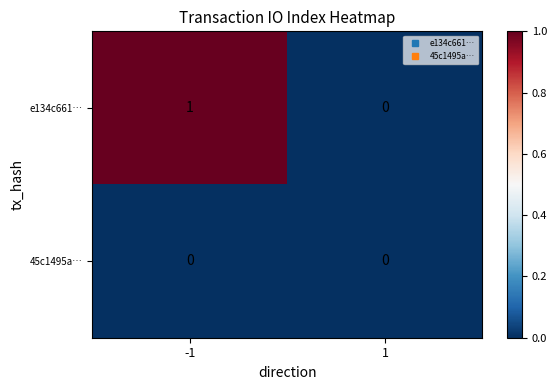

How many data points in e134c661… are less than 1?

1